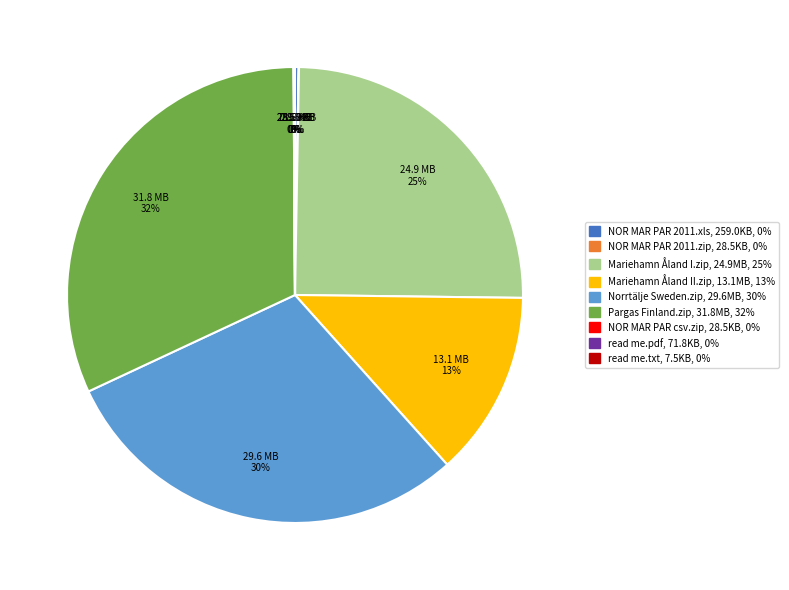

To the nearest percent, what is the average slice percentage?

11%